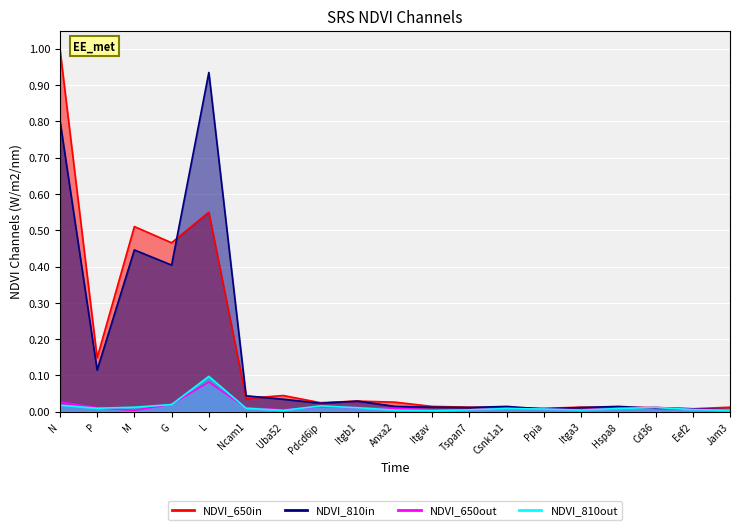

At which label is NDVI_650in closest to 0?

Eef2